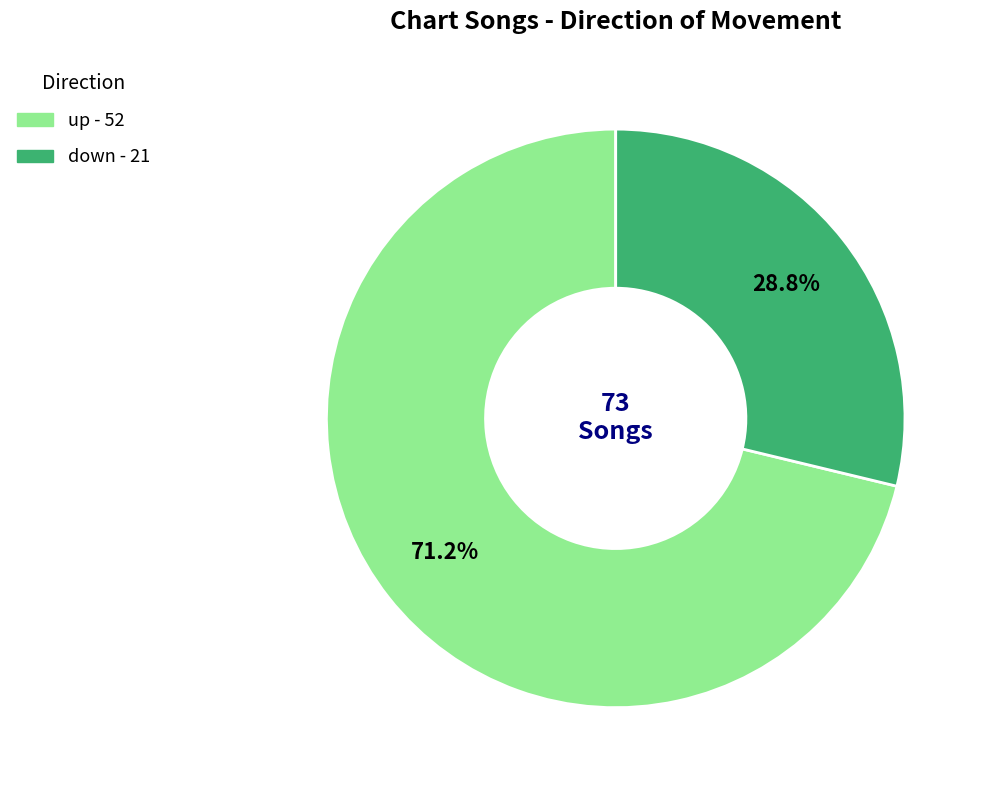

Do down and up together represent more than half of the pie?

Yes